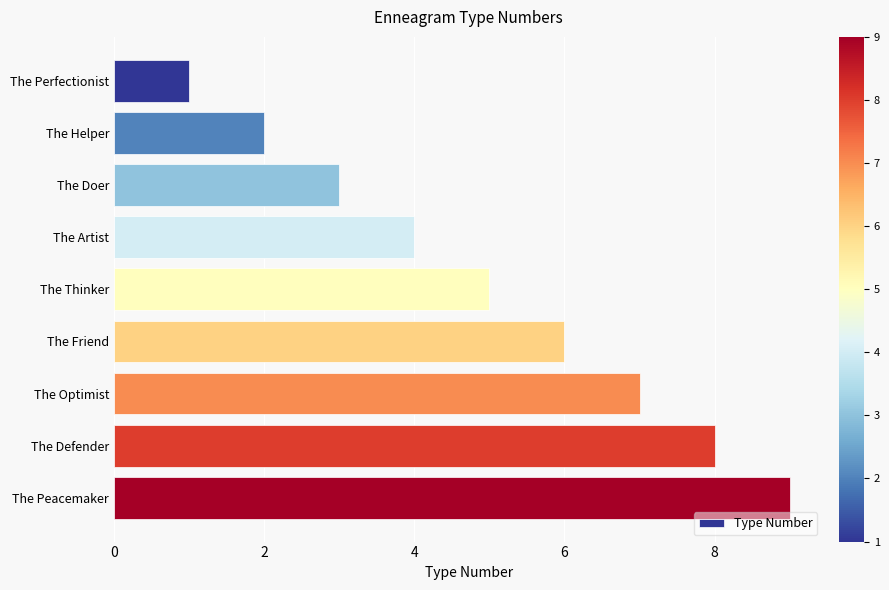

How many values are between 3 and 7?

5